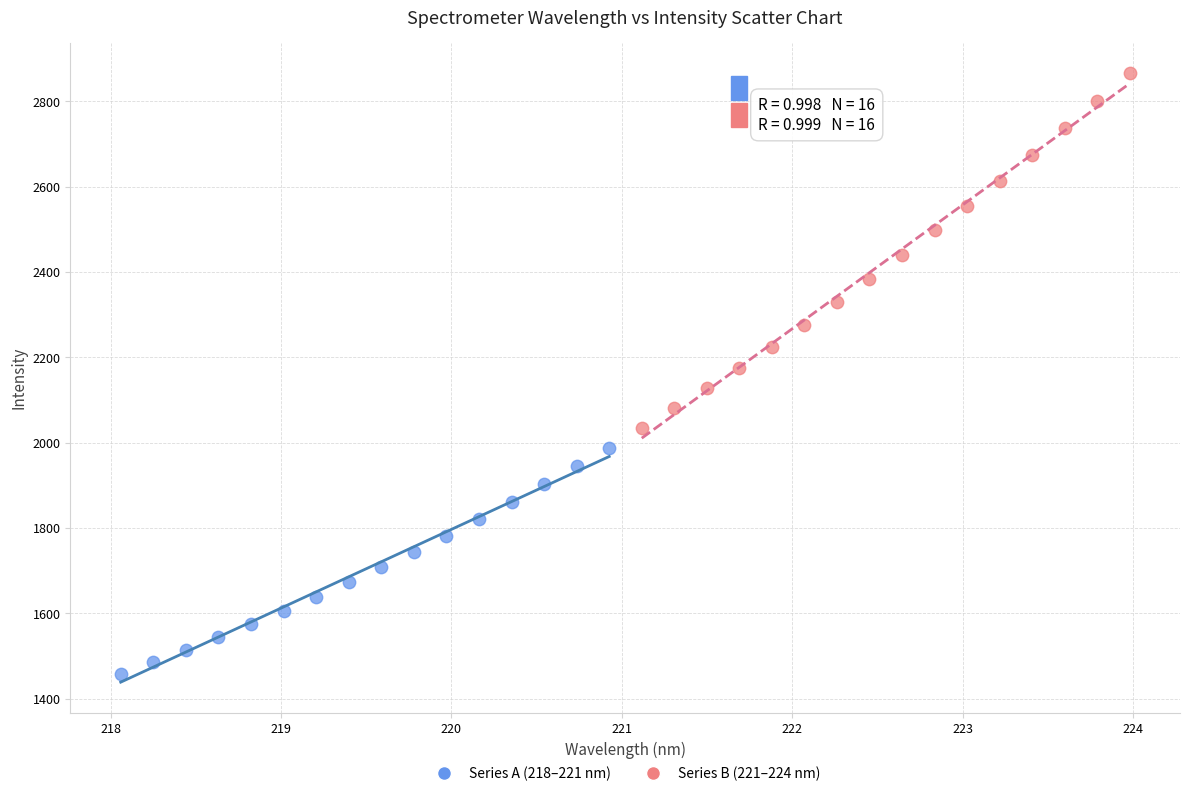

Which series reaches the maximum Y coordinate?

Series B (221–224 nm)